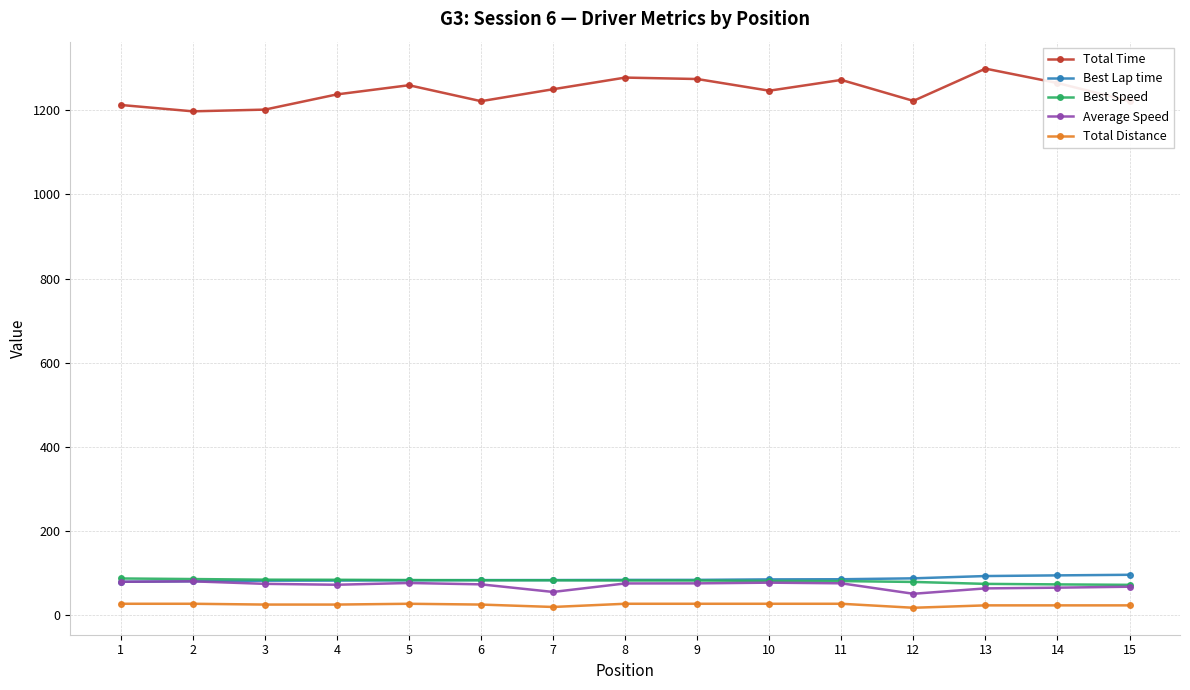

Read the Best Speed value at 8.

82.1